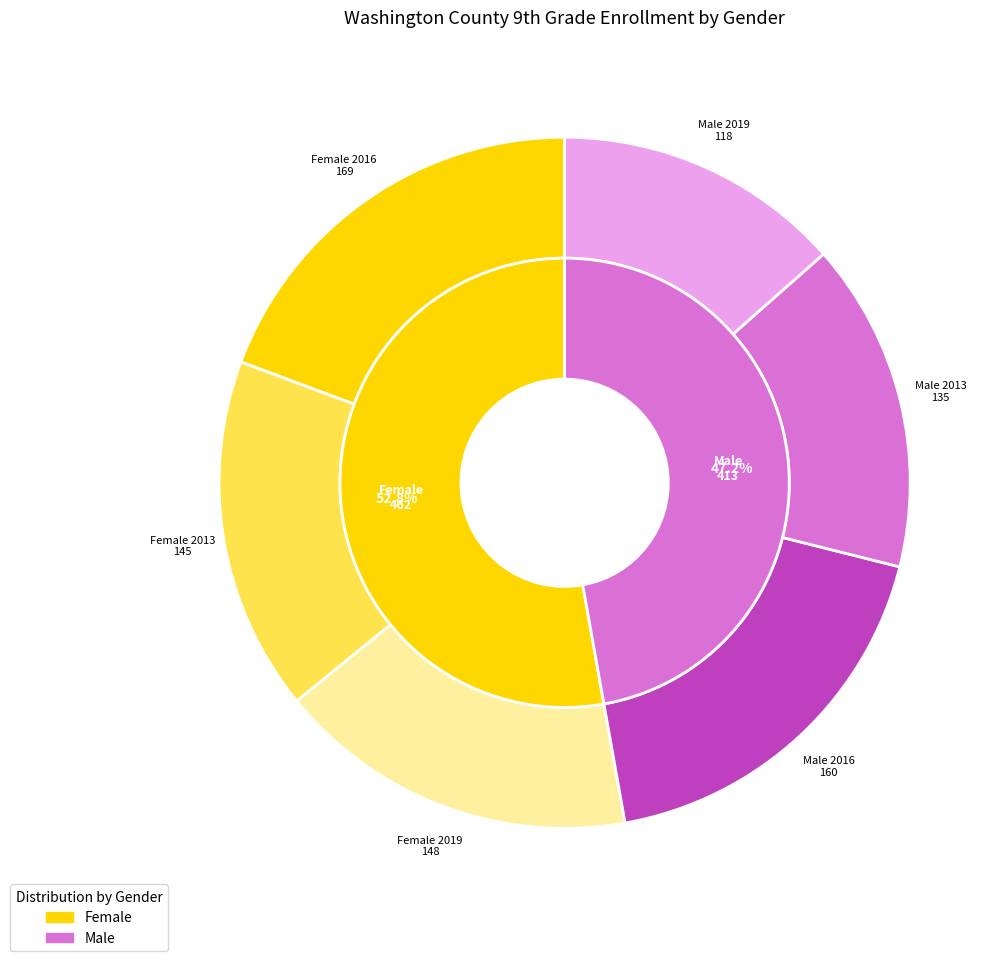

Is 2013 the majority of the pie?

No